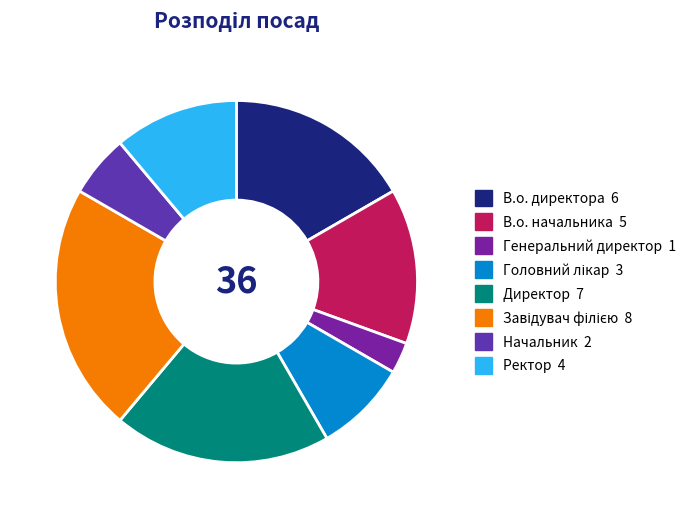

How many segments does this pie chart have?

8